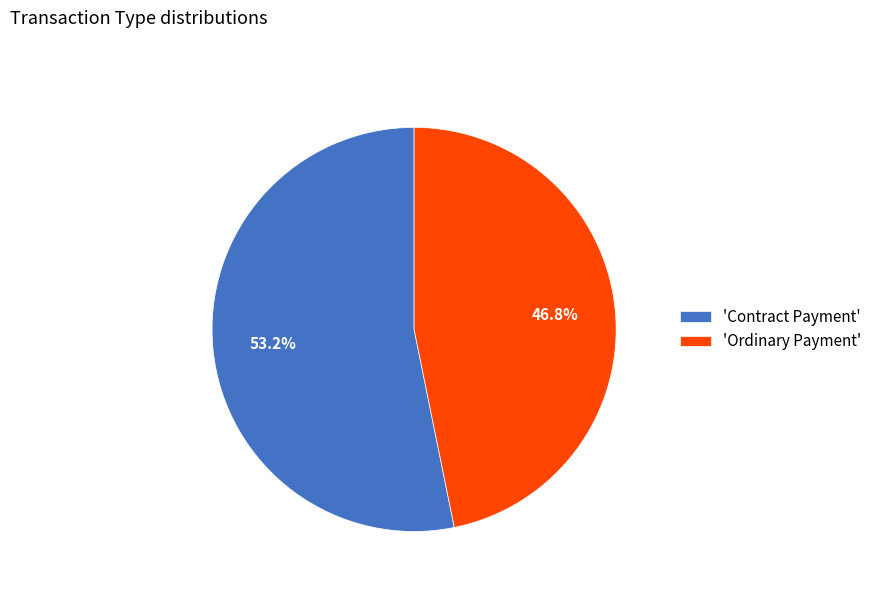

What is the smallest slice in the pie chart?

'Ordinary Payment'